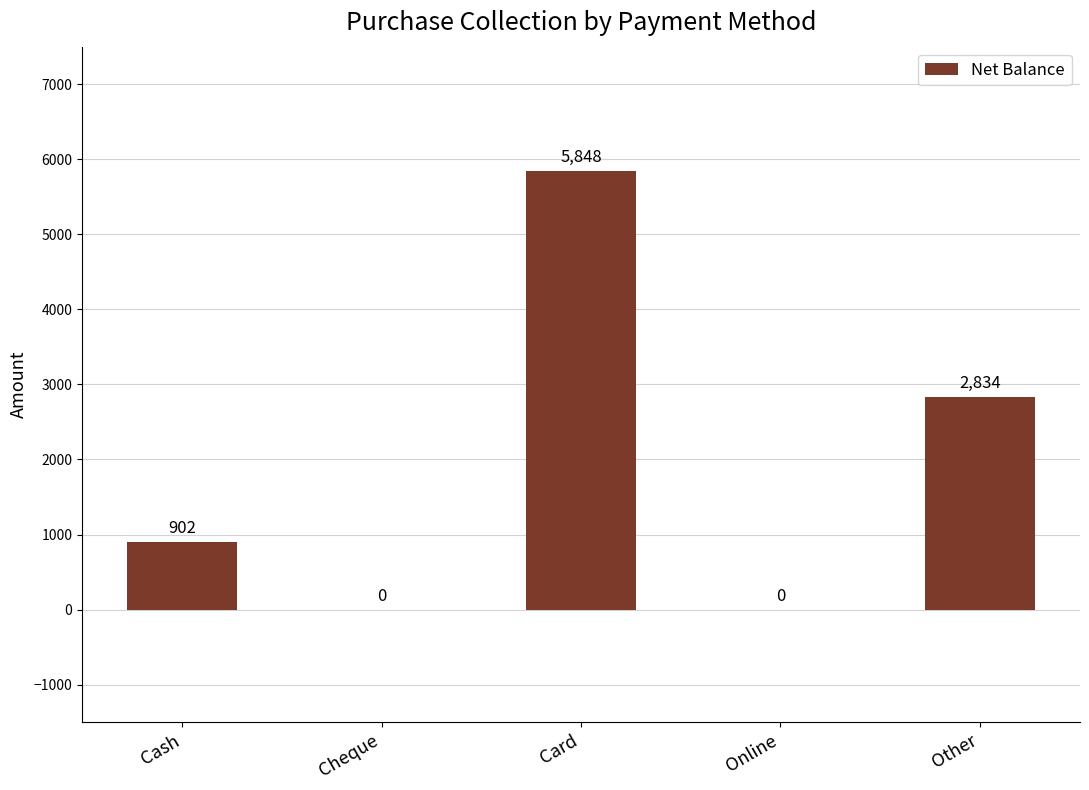

True or false: the data shows 1051 at Other.

False